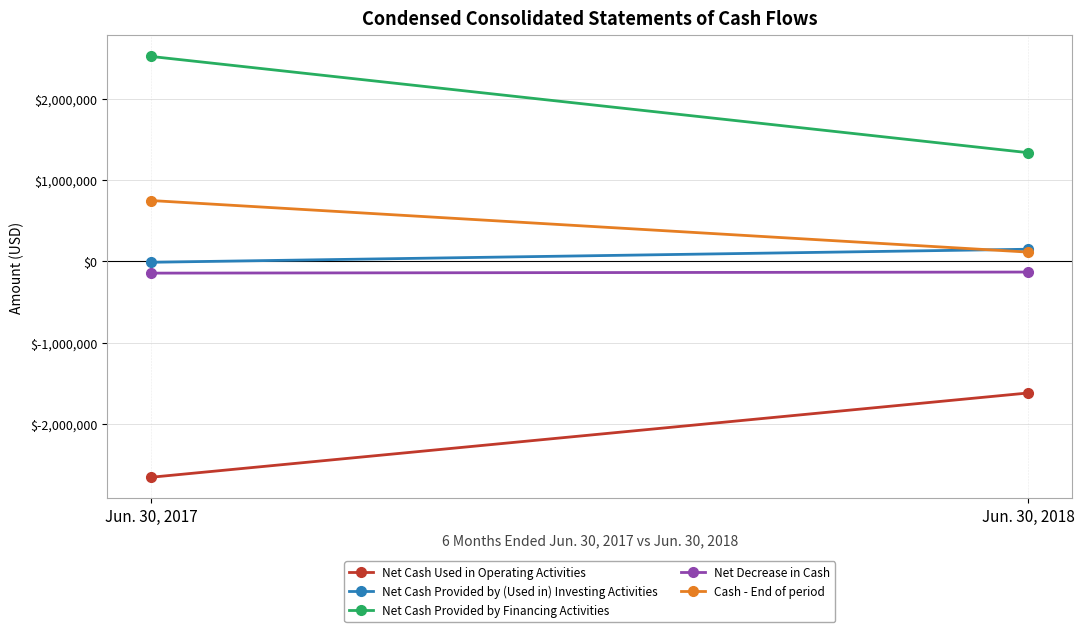

Count the number of data series in this chart.

5